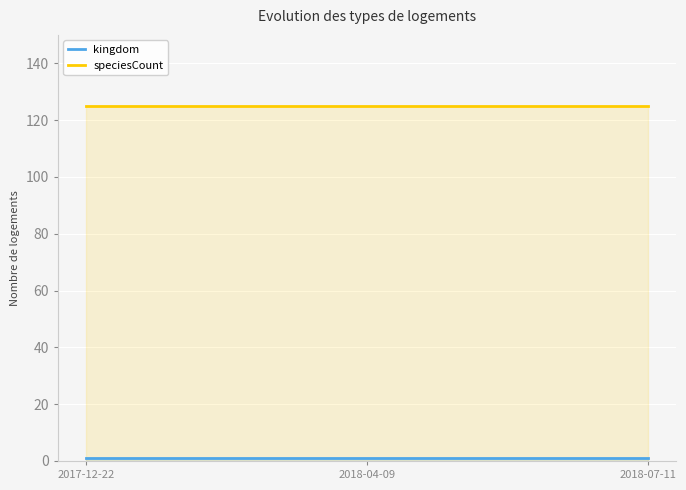

The kingdom series shows 1 at 2017-12-22. True or false?

True